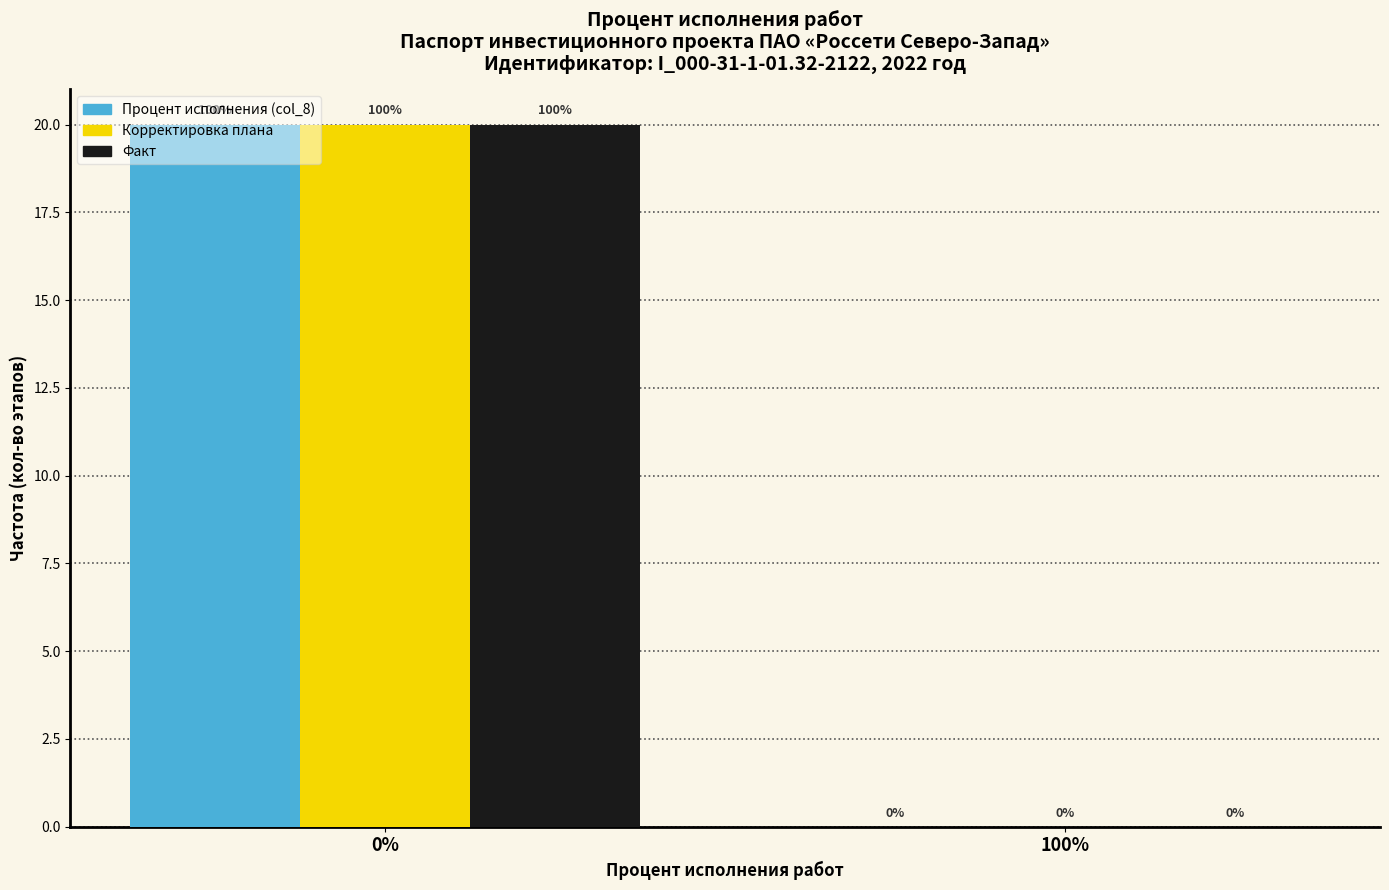

Reading right to left, transcribe all the data shown in this chart.

Процент исполнения: 100%=0	0%=20
Корректировка плана: 100%=0	0%=20
Факт: 100%=0	0%=20